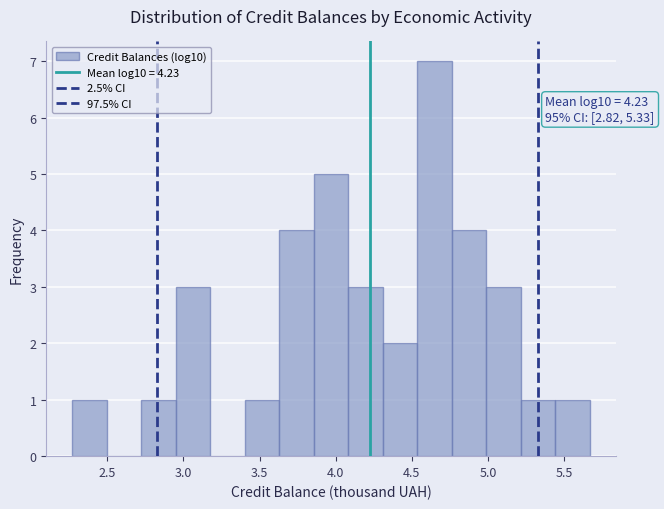

Which range on the x-axis has the tallest bar?

4.55 to 4.75